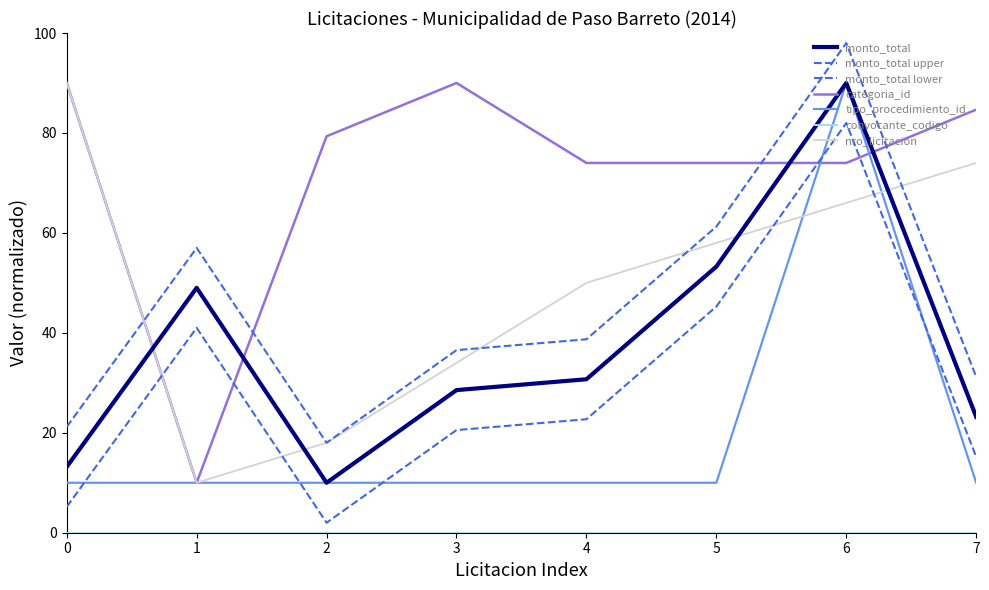

Where is nro_licitacion nearest to the value 50?

4